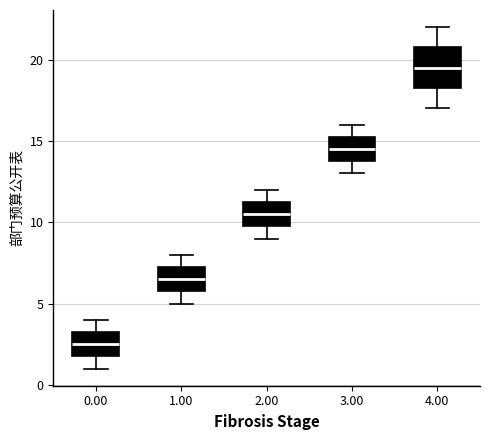

Where is the upper edge of the box at x = 4.00 on the y-axis? The values are not printed on the chart, so give them approximately, as read against the axis.

21.0